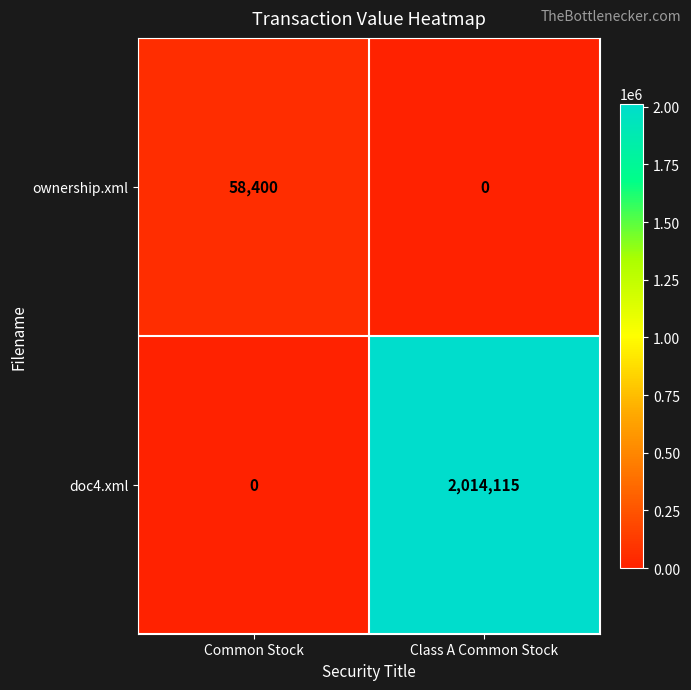

Between Common Stock and Class A Common Stock, which series saw the biggest shift?

doc4.xml